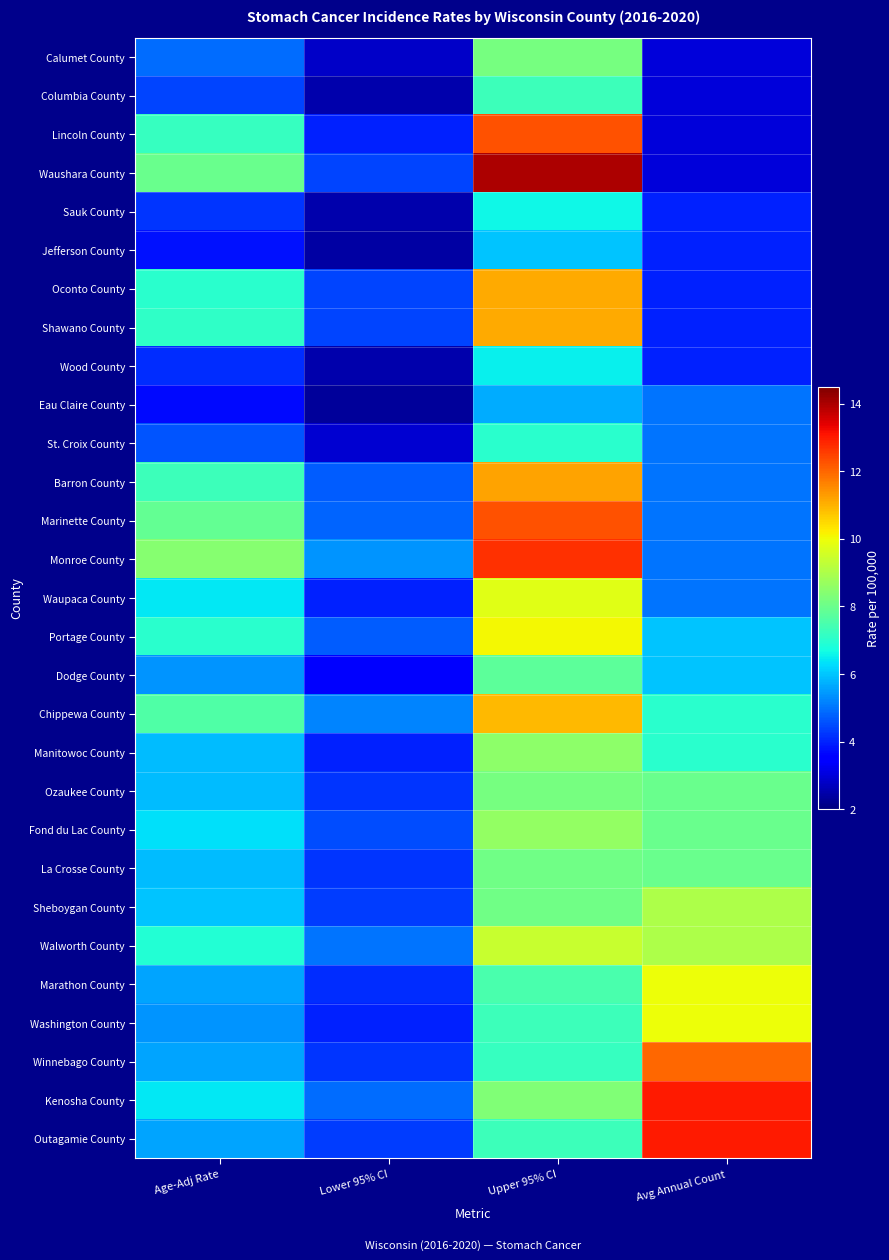

Reading left to right, list all the values displayed in this chart.

Calumet County: Age-Adj Rate=4.9	Lower 95% CI=2.8	Upper 95% CI=8.2	Avg Annual Count=3.0
Columbia County: Age-Adj Rate=4.4	Lower 95% CI=2.5	Upper 95% CI=7.3	Avg Annual Count=3.0
Lincoln County: Age-Adj Rate=7.2	Lower 95% CI=4.0	Upper 95% CI=12.3	Avg Annual Count=3.0
Waushara County: Age-Adj Rate=8.0	Lower 95% CI=4.4	Upper 95% CI=14.0	Avg Annual Count=3.0
Sauk County: Age-Adj Rate=4.2	Lower 95% CI=2.5	Upper 95% CI=6.6	Avg Annual Count=4.0
Jefferson County: Age-Adj Rate=3.8	Lower 95% CI=2.4	Upper 95% CI=6.0	Avg Annual Count=4.0
Oconto County: Age-Adj Rate=7.0	Lower 95% CI=4.4	Upper 95% CI=11.1	Avg Annual Count=4.0
Shawano County: Age-Adj Rate=7.1	Lower 95% CI=4.4	Upper 95% CI=11.1	Avg Annual Count=4.0
Wood County: Age-Adj Rate=4.1	Lower 95% CI=2.5	Upper 95% CI=6.5	Avg Annual Count=4.0
Eau Claire County: Age-Adj Rate=3.7	Lower 95% CI=2.3	Upper 95% CI=5.7	Avg Annual Count=5.0
St. Croix County: Age-Adj Rate=4.6	Lower 95% CI=2.9	Upper 95% CI=7.0	Avg Annual Count=5.0
Barron County: Age-Adj Rate=7.3	Lower 95% CI=4.7	Upper 95% CI=11.2	Avg Annual Count=5.0
Marinette County: Age-Adj Rate=7.9	Lower 95% CI=4.8	Upper 95% CI=12.3	Avg Annual Count=5.0
Monroe County: Age-Adj Rate=8.4	Lower 95% CI=5.4	Upper 95% CI=12.7	Avg Annual Count=5.0
Waupaca County: Age-Adj Rate=6.4	Lower 95% CI=4.0	Upper 95% CI=9.8	Avg Annual Count=5.0
Portage County: Age-Adj Rate=7.0	Lower 95% CI=4.7	Upper 95% CI=10.1	Avg Annual Count=6.0
Dodge County: Age-Adj Rate=5.4	Lower 95% CI=3.6	Upper 95% CI=7.8	Avg Annual Count=6.0
Chippewa County: Age-Adj Rate=7.6	Lower 95% CI=5.2	Upper 95% CI=10.9	Avg Annual Count=7.0
Manitowoc County: Age-Adj Rate=5.9	Lower 95% CI=4.0	Upper 95% CI=8.5	Avg Annual Count=7.0
Ozaukee County: Age-Adj Rate=5.9	Lower 95% CI=4.2	Upper 95% CI=8.2	Avg Annual Count=8.0
Fond du Lac County: Age-Adj Rate=6.3	Lower 95% CI=4.5	Upper 95% CI=8.6	Avg Annual Count=8.0
La Crosse County: Age-Adj Rate=5.9	Lower 95% CI=4.2	Upper 95% CI=8.1	Avg Annual Count=8.0
Sheboygan County: Age-Adj Rate=6.0	Lower 95% CI=4.3	Upper 95% CI=8.1	Avg Annual Count=9.0
Walworth County: Age-Adj Rate=6.9	Lower 95% CI=5.0	Upper 95% CI=9.4	Avg Annual Count=9.0
Marathon County: Age-Adj Rate=5.6	Lower 95% CI=4.1	Upper 95% CI=7.5	Avg Annual Count=10.0
Washington County: Age-Adj Rate=5.4	Lower 95% CI=4.0	Upper 95% CI=7.3	Avg Annual Count=10.0
Winnebago County: Age-Adj Rate=5.6	Lower 95% CI=4.2	Upper 95% CI=7.2	Avg Annual Count=12.0
Kenosha County: Age-Adj Rate=6.4	Lower 95% CI=4.9	Upper 95% CI=8.3	Avg Annual Count=13.0
Outagamie County: Age-Adj Rate=5.6	Lower 95% CI=4.3	Upper 95% CI=7.3	Avg Annual Count=13.0